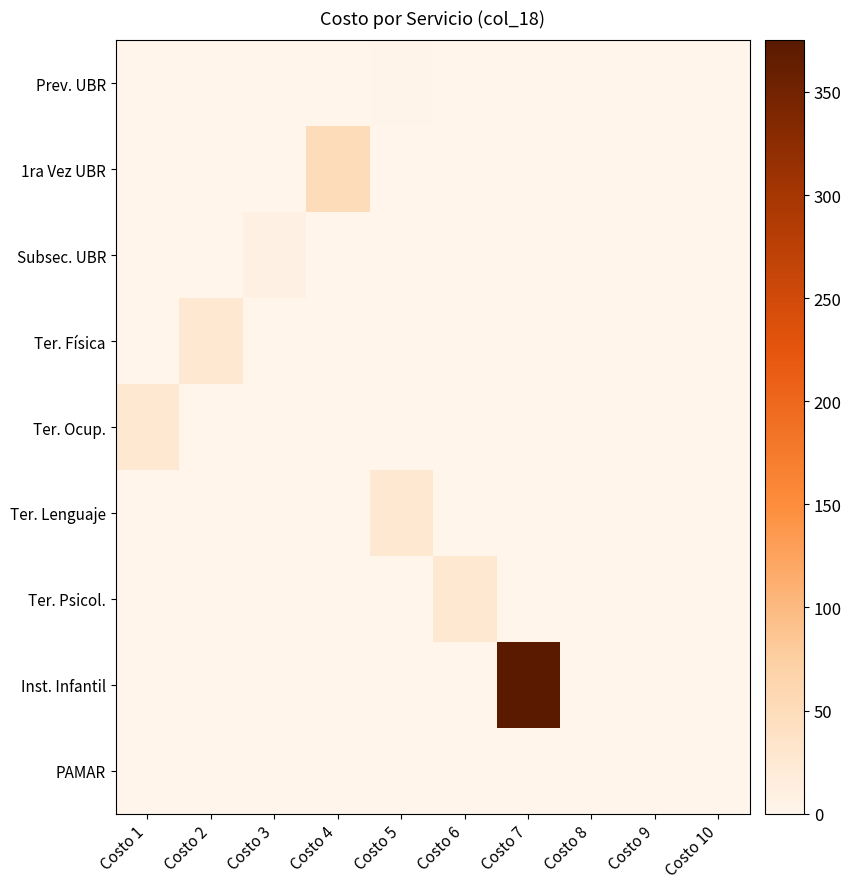

List the series in order of their peak value, highest first.

Inst. Infantil, 1ra Vez UBR, Ter. Física, Ter. Ocup., Ter. Lenguaje, Ter. Psicol., Subsec. UBR, Prev. UBR, PAMAR